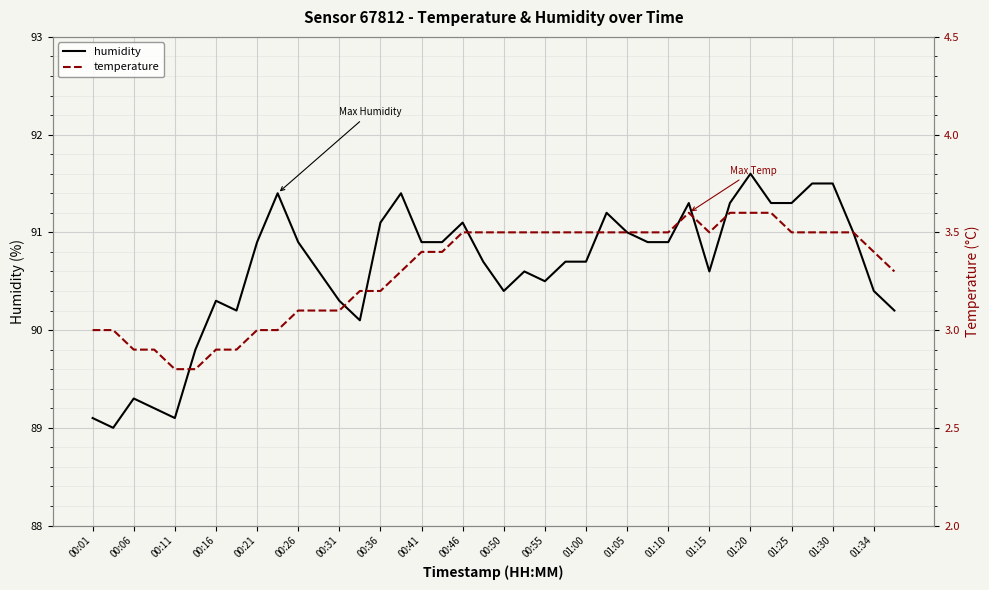

What are all the series names shown in the legend?

humidity, temperature